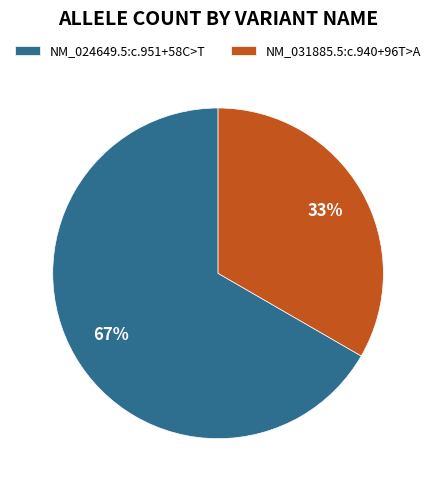

Which category has the smallest portion of the pie?

NM_031885.5:c.940+96T>A